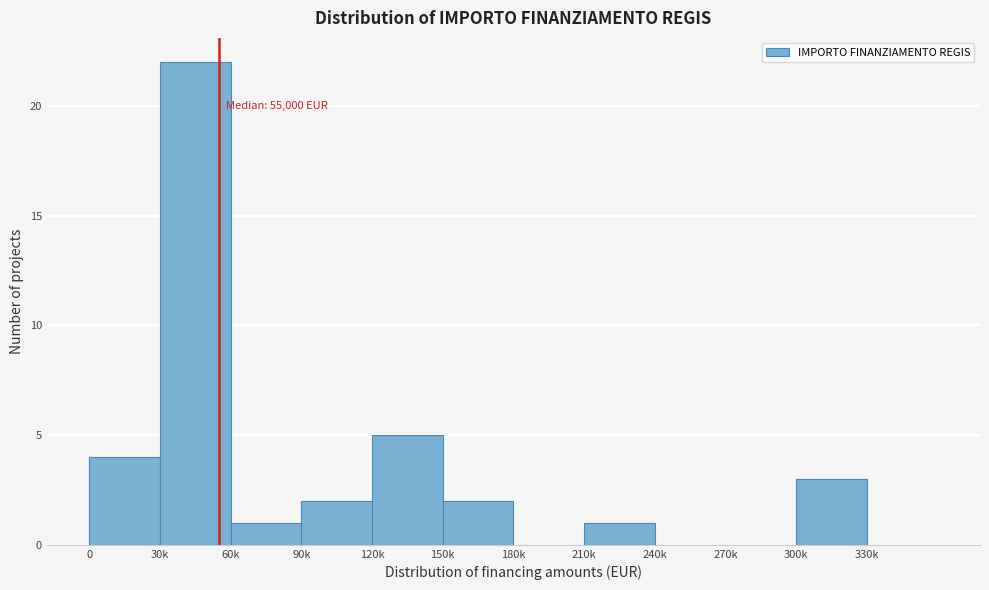

Reading left to right, list all the values displayed in this chart.

0=4	30k=22	60k=1	90k=2	120k=5	150k=2	180k=0	210k=1	240k=0	270k=0	300k=3	330k=0